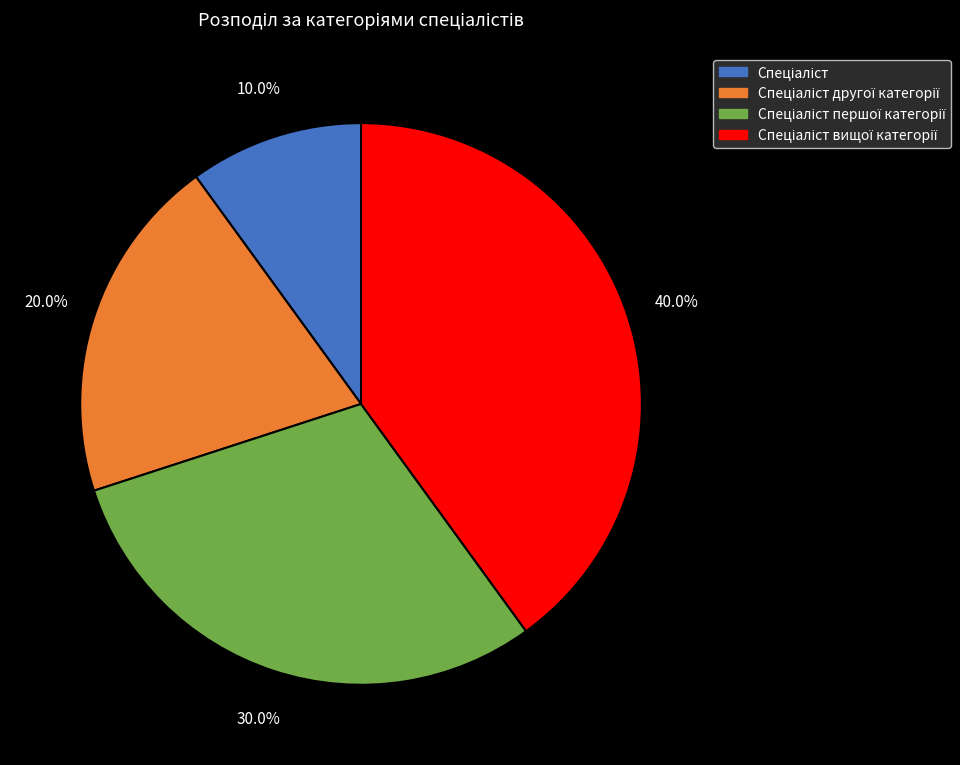

How many segments does this pie chart have?

4